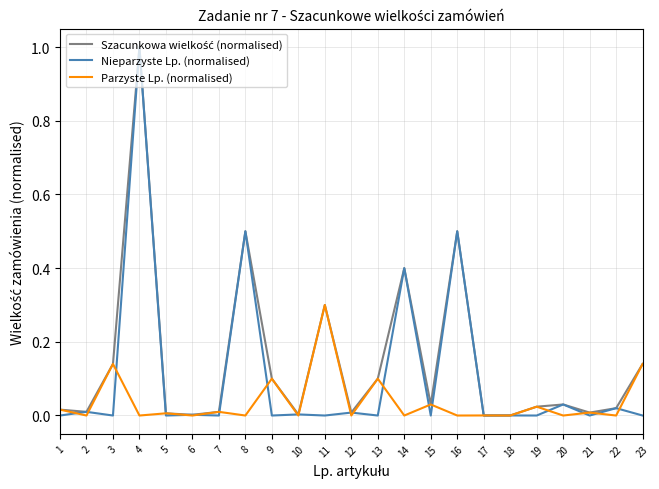

Which category has the highest value across all series?

4